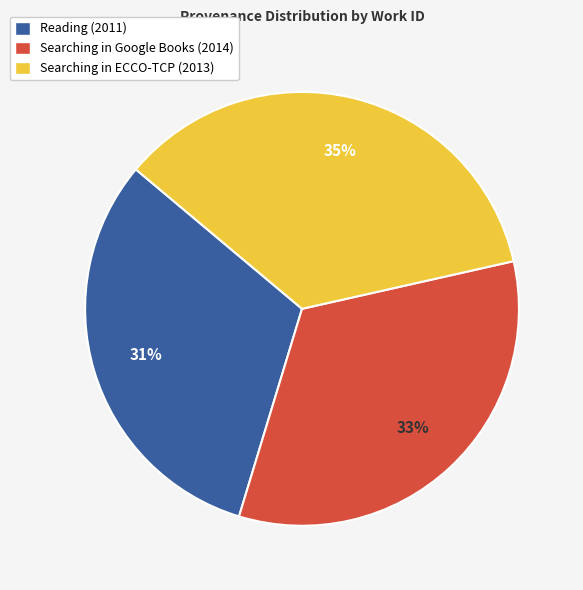

What is the smallest slice in the pie chart?

Reading (2011)